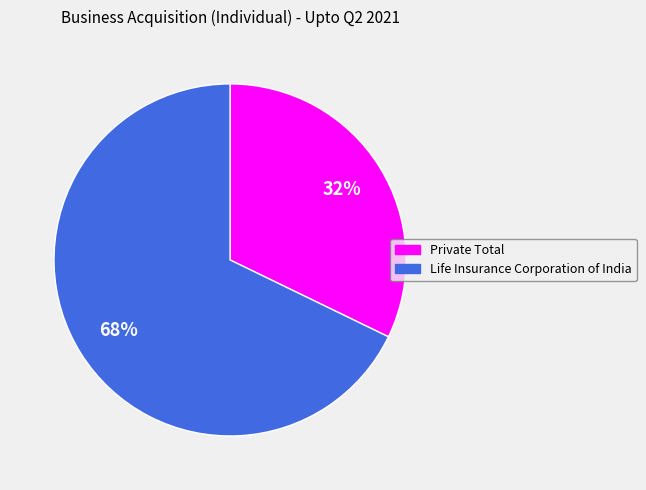

Is the sum of Life Insurance Corporation of India and Private Total greater than half?

Yes